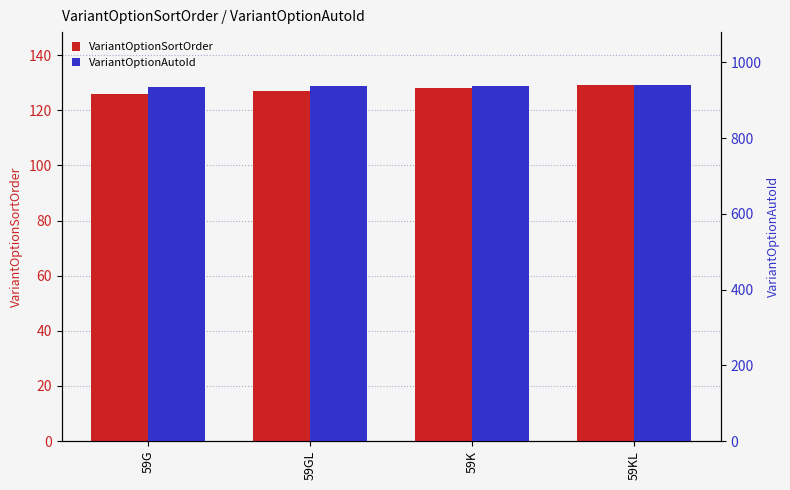

What is the difference between the second highest and second lowest values in the VariantOptionAutoId series?

1